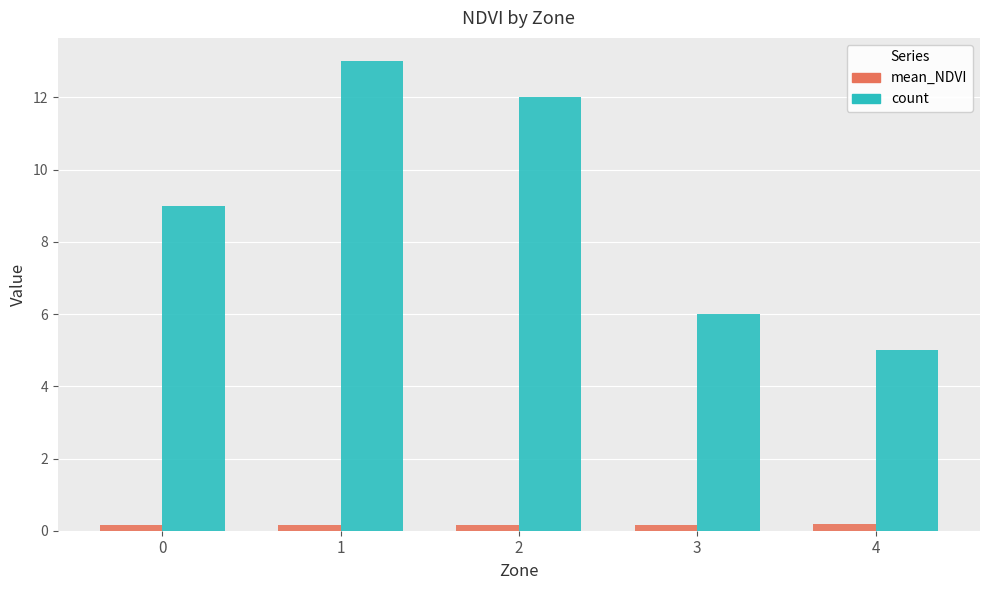

What is the lowest value of the mean_NDVI series?

0.1